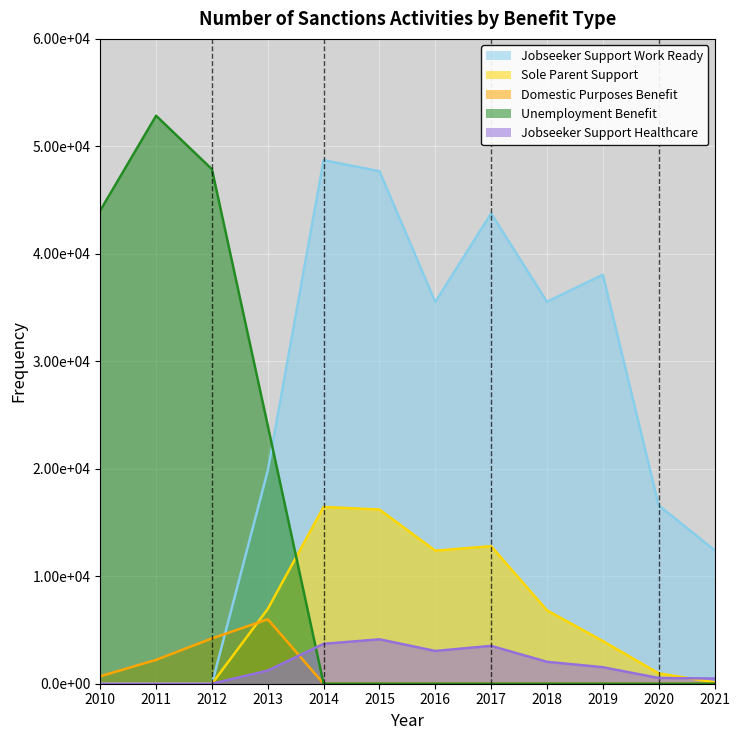

How many lines are shown in the chart?

5